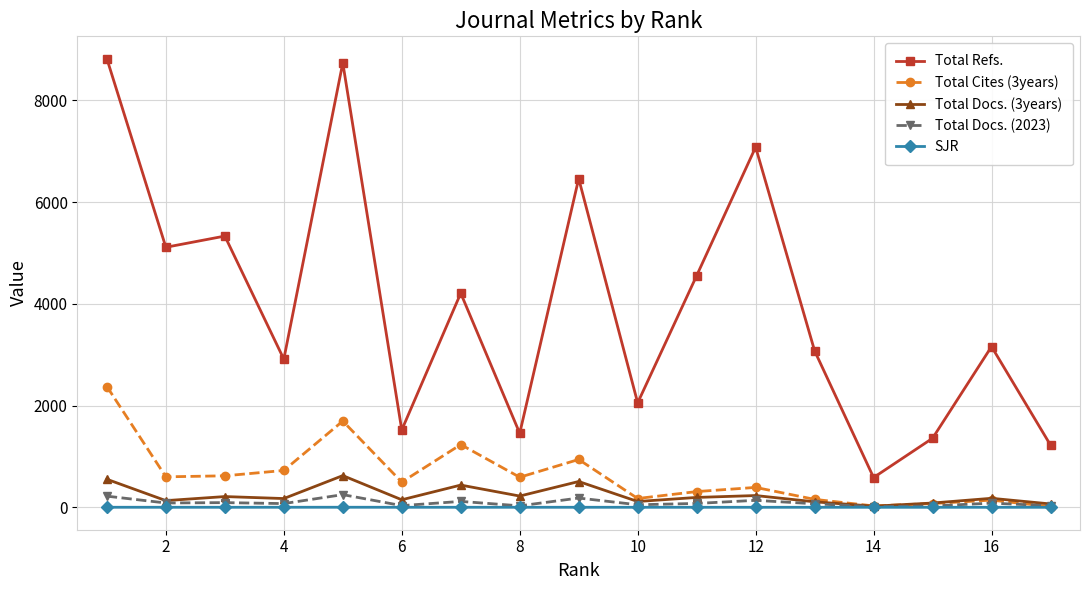

Which series has the largest total across all categories?

Total Refs.